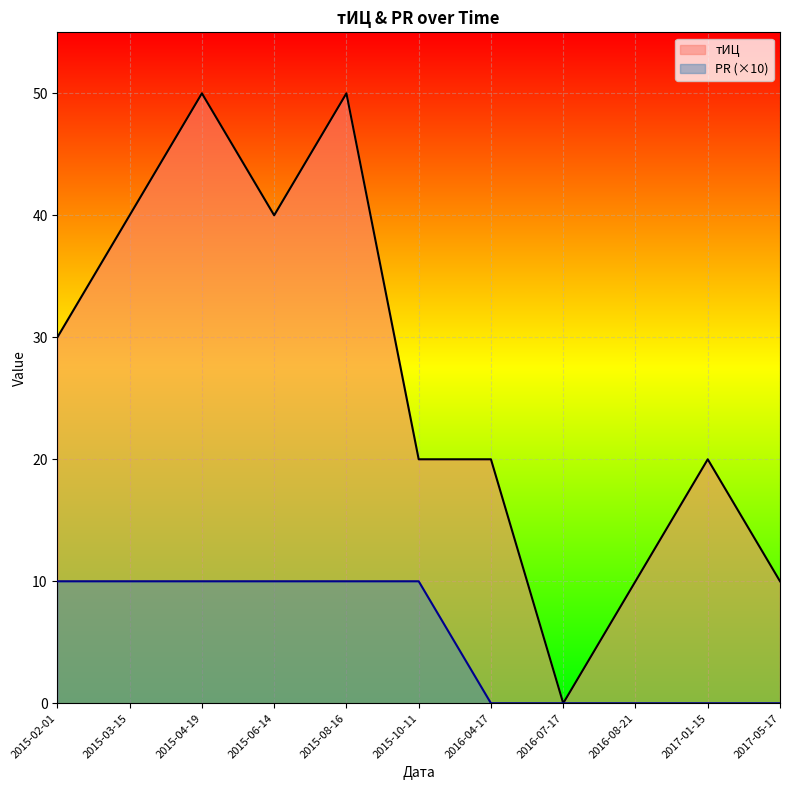

How many data points in PR are less than 10?

5